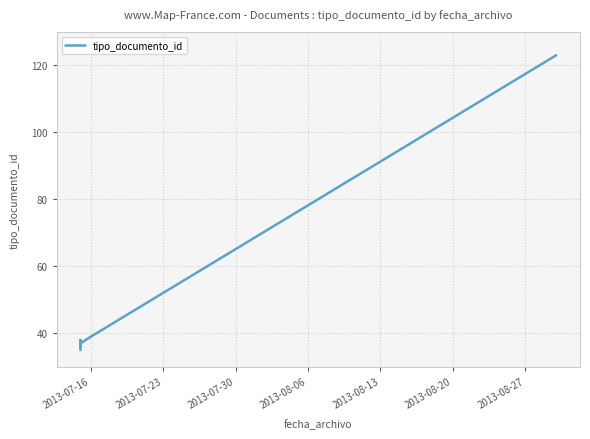

What is the difference between the maximum and minimum values?

88